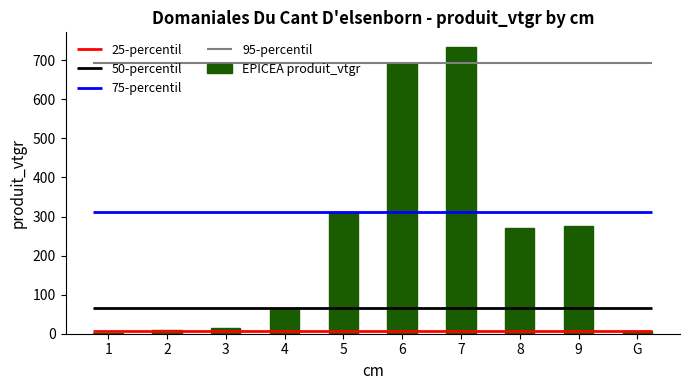

List the labels in order of value, largest first.

7, 6, 5, 9, 8, 4, 3, 2, G, 1